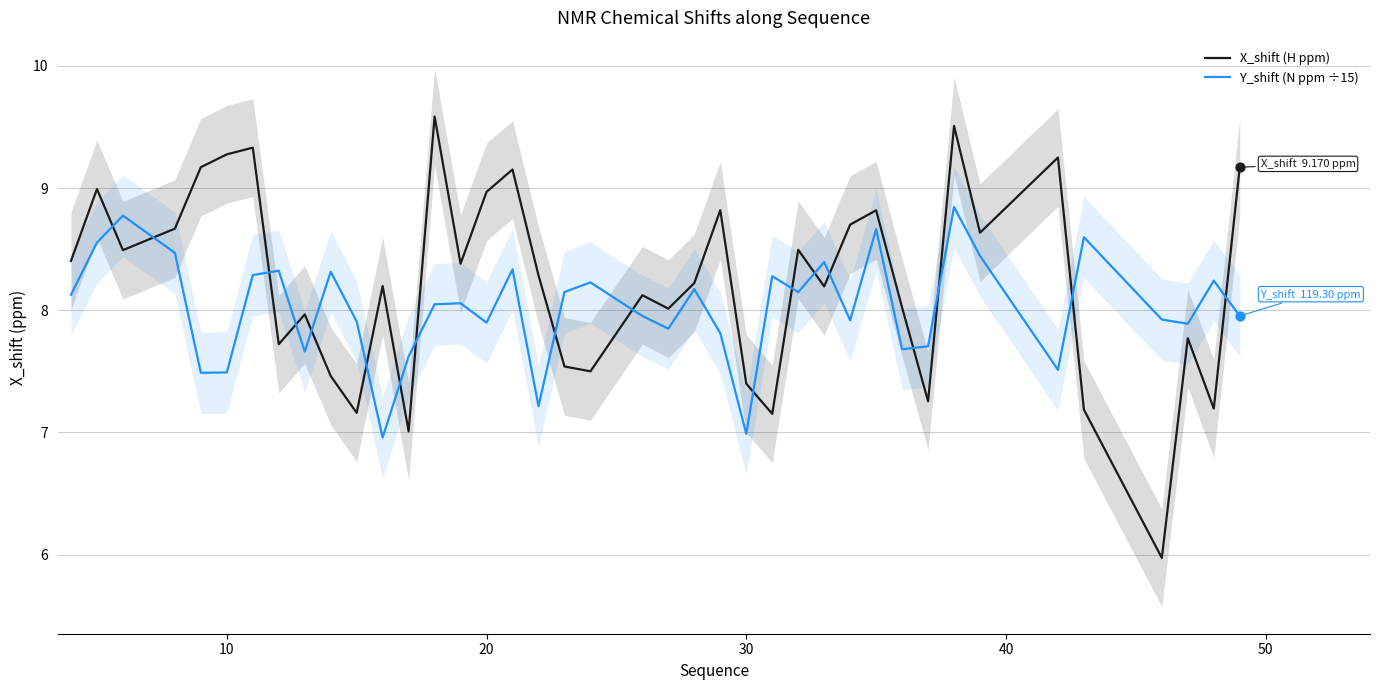

The value of Y_shift (N ppm ÷15) at 30 is 11.3. True or false?

False